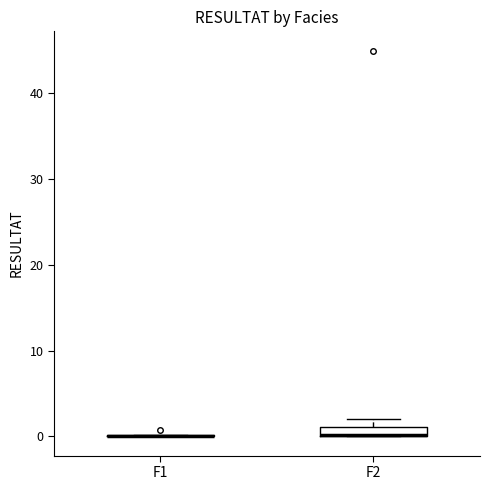

Comparing the boxes themselves (not the whiskers), which one is the tallest?

F2